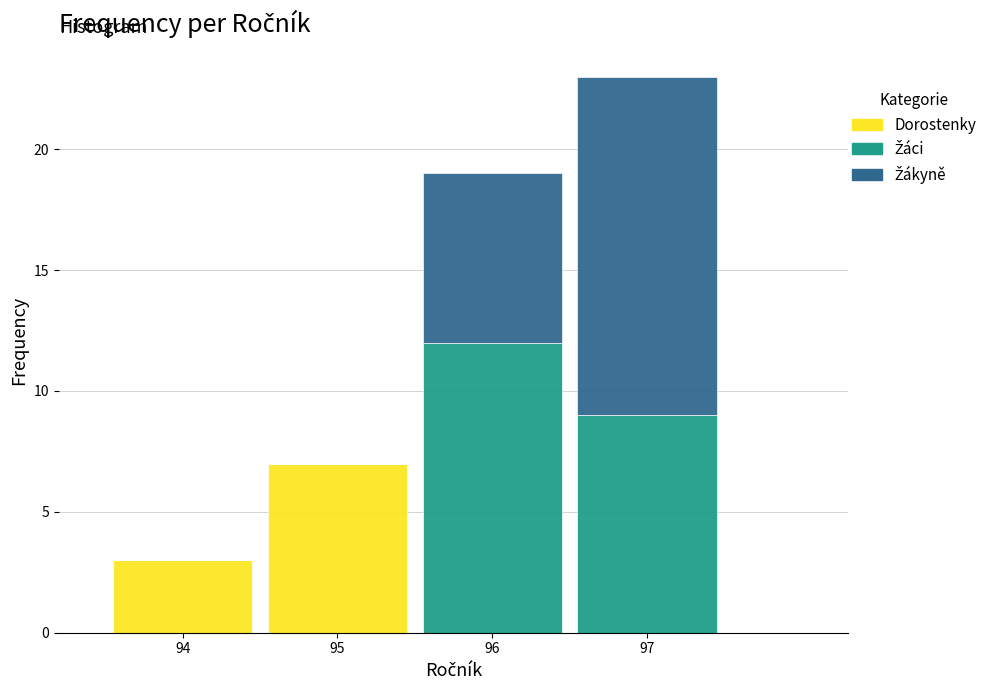

What is the total height of the stacked bar covering 94.5 to 95.5 on the x-axis? The values are not printed on the chart, so give them approximately, as read against the axis.

7